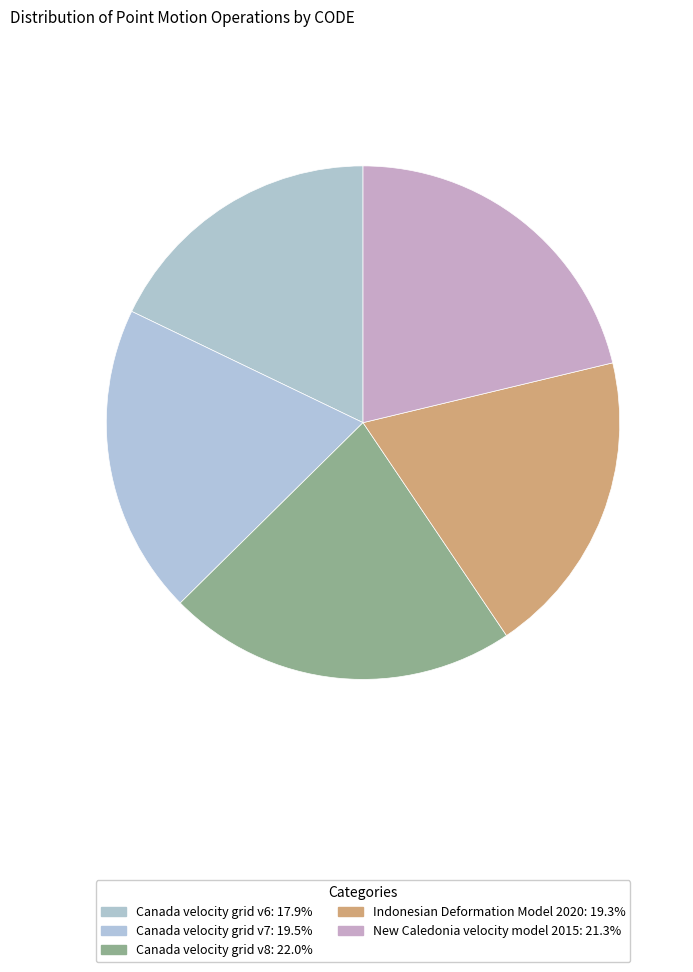

Rank the categories by value from lowest to highest.

Canada velocity grid v6, Indonesian Deformation Model 2020, Canada velocity grid v7, New Caledonia velocity model 2015, Canada velocity grid v8